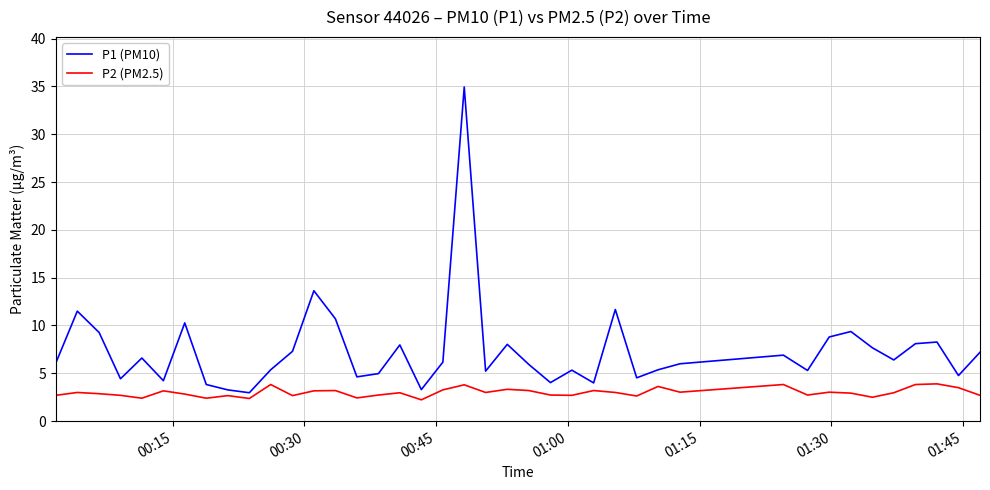

Rank the series by their average value, from lowest to highest.

P2 (PM2.5), P1 (PM10)